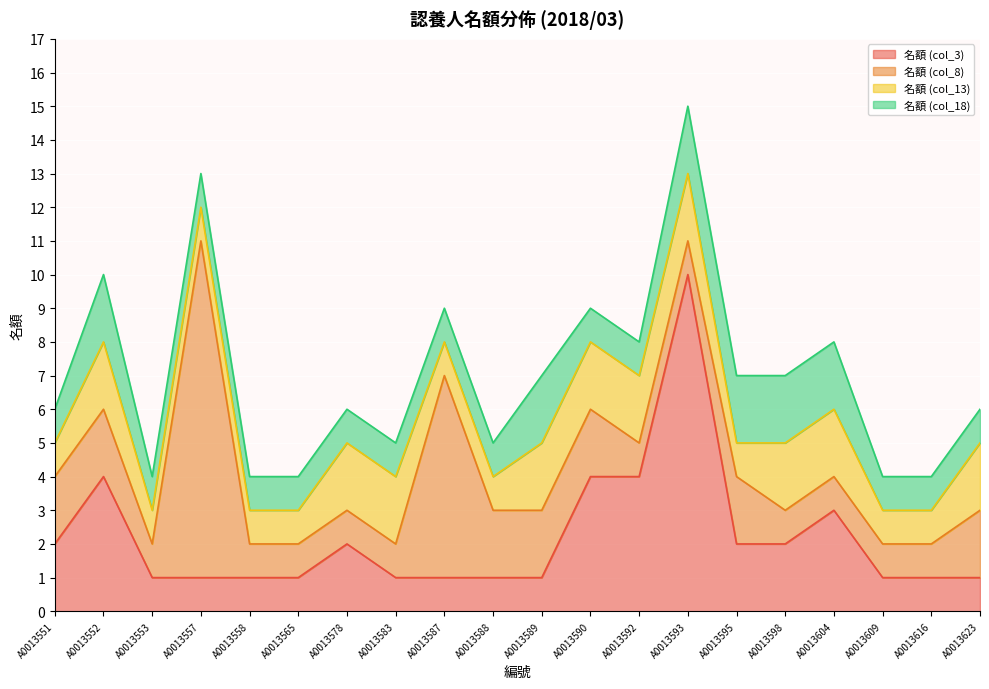

How many 名額 (col_13) values are between 1 and 2?

20